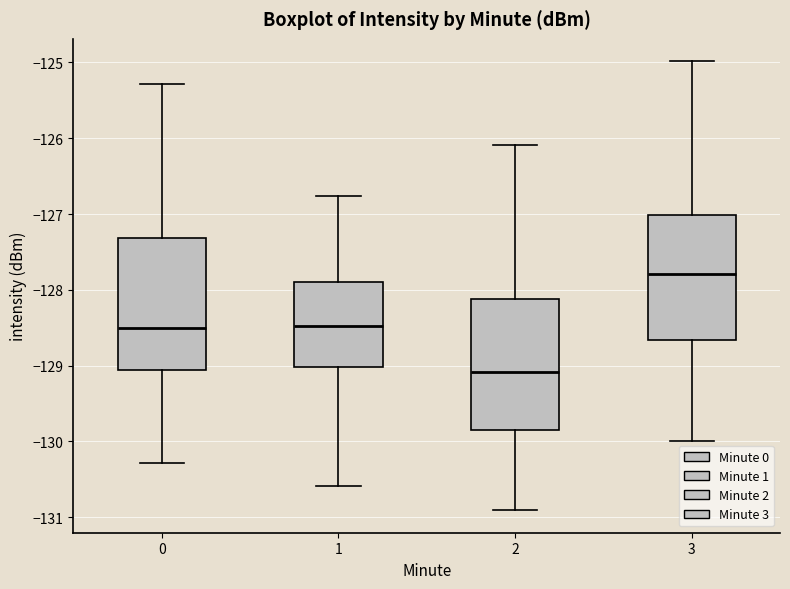

Where is the upper edge of the box at x = 0 on the y-axis? The values are not printed on the chart, so give them approximately, as read against the axis.

-127.3